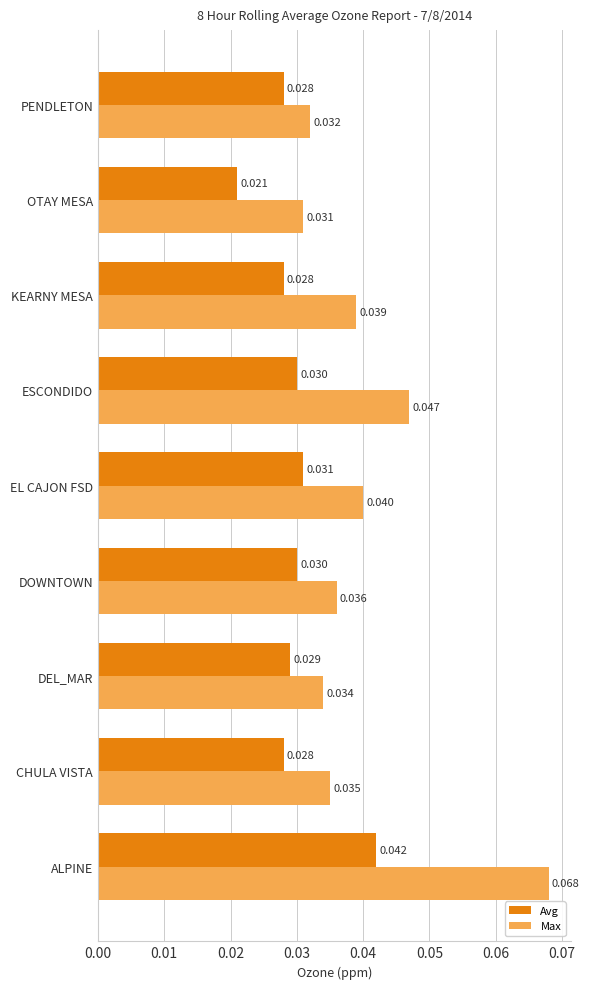

What is the sum of all Max values?

0.4